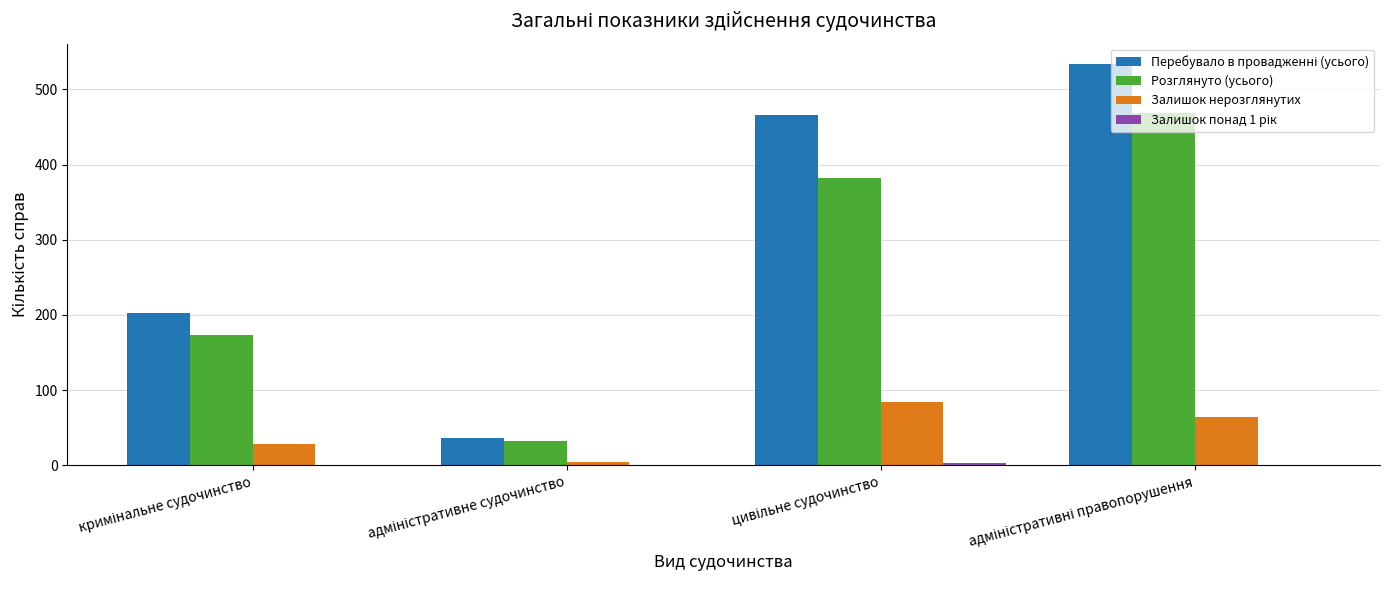

What is the sum of all Залишок нерозглянутих values?

183